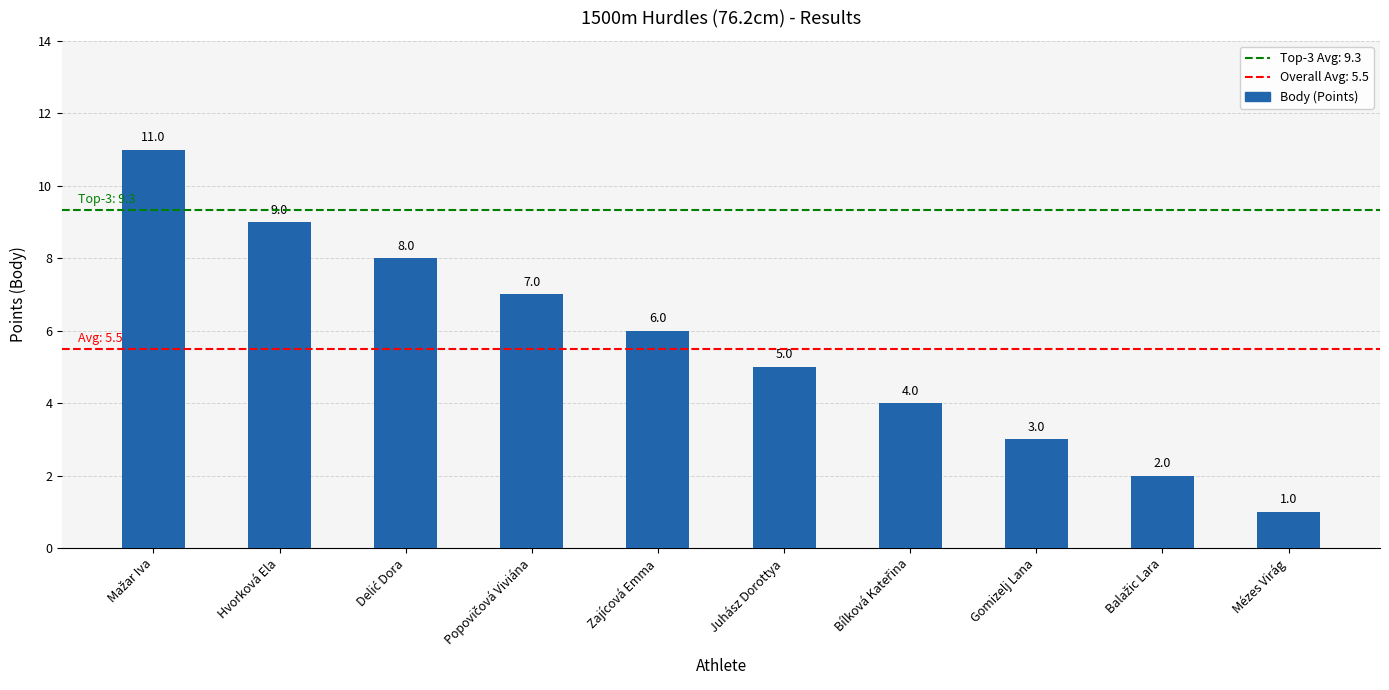

What is the sum of all values?

56